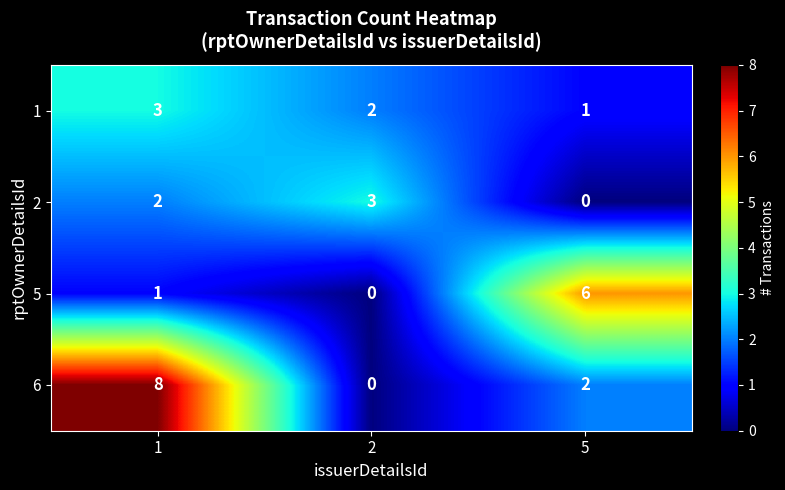

Between 1 and 2, which series saw the biggest shift?

6